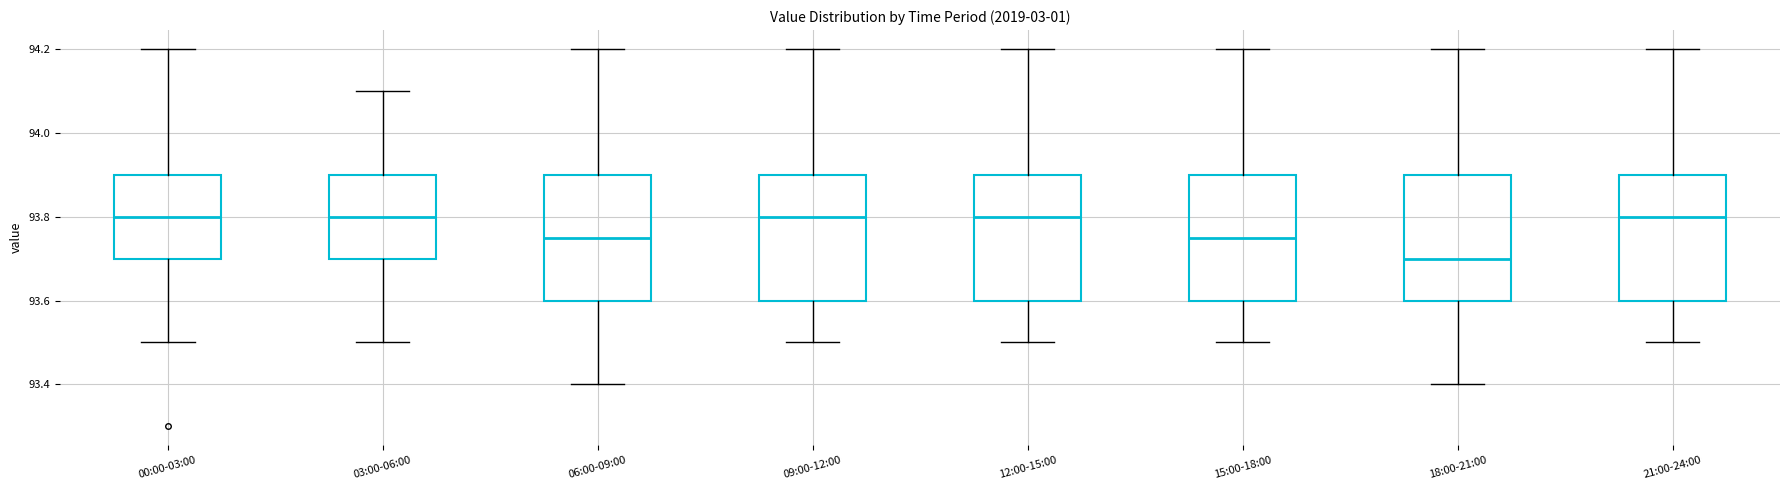

Reading left to right, read every box against the y-axis: the position of its median line, the range the box covers, and the ends of its whiskers. The values are not printed on the chart, so give them approximately, as read against the axis.

00:00-03:00: median 93.80, box 93.70 to 93.90, whiskers 93.50 to 94.20
03:00-06:00: median 93.80, box 93.70 to 93.90, whiskers 93.50 to 94.10
06:00-09:00: median 93.76, box 93.60 to 93.90, whiskers 93.40 to 94.20
09:00-12:00: median 93.80, box 93.60 to 93.90, whiskers 93.50 to 94.20
12:00-15:00: median 93.80, box 93.60 to 93.90, whiskers 93.50 to 94.20
15:00-18:00: median 93.76, box 93.60 to 93.90, whiskers 93.50 to 94.20
18:00-21:00: median 93.70, box 93.60 to 93.90, whiskers 93.40 to 94.20
21:00-24:00: median 93.80, box 93.60 to 93.90, whiskers 93.50 to 94.20